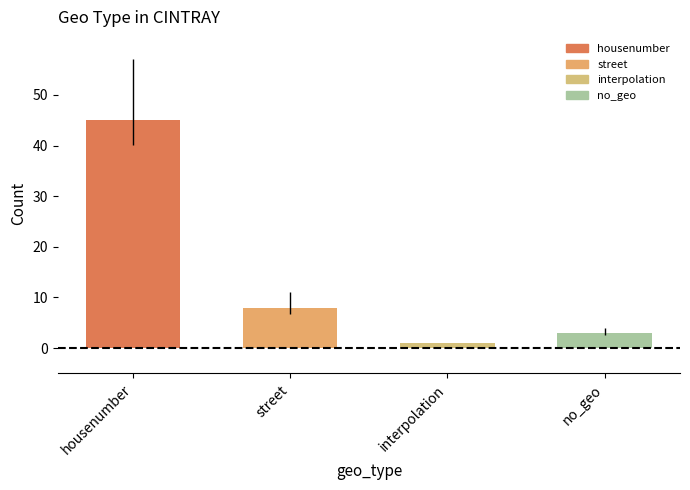

Are the bars horizontal?

No